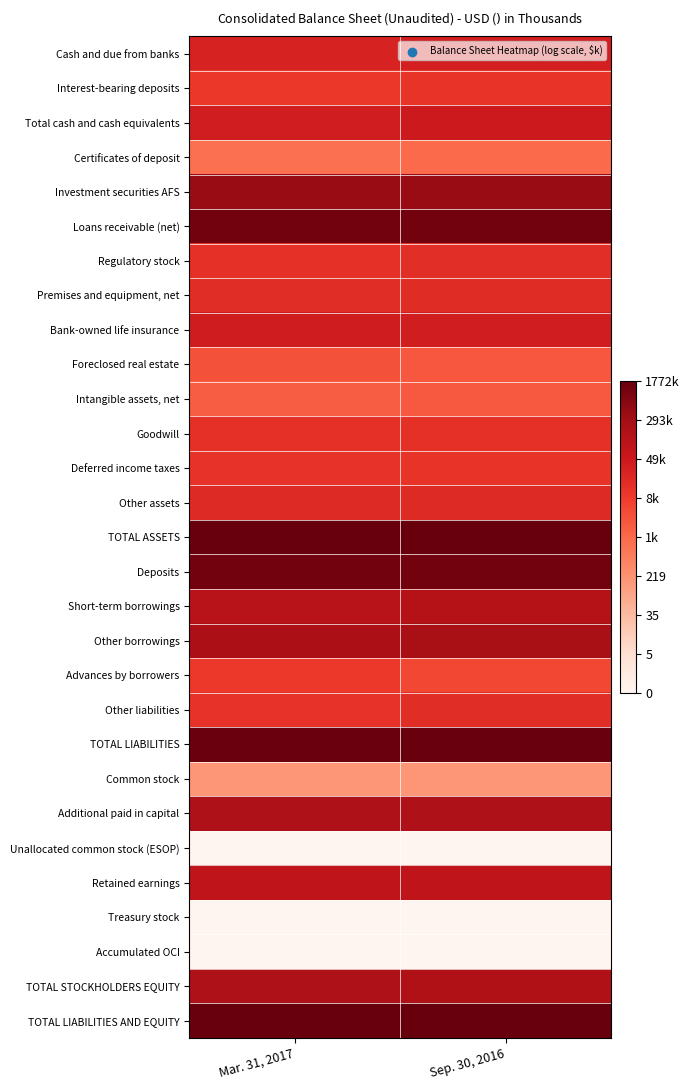

At Sep. 30, 2016, list the series in order from largest to smallest.

TOTAL ASSETS, TOTAL LIABILITIES AND EQUITY, TOTAL LIABILITIES, Loans receivable (net), Deposits, Investment securities AFS, Other borrowings, Additional paid in capital, TOTAL STOCKHOLDERS EQUITY, Short-term borrowings, Retained earnings, Total cash and cash equivalents, Bank-owned life insurance, Cash and due from banks, Other assets, Premises and equipment, net, Other liabilities, Regulatory stock, Goodwill, Deferred income taxes, Interest-bearing deposits, Advances by borrowers, Foreclosed real estate, Intangible assets, net, Certificates of deposit, Common stock, Unallocated common stock (ESOP), Treasury stock, Accumulated OCI